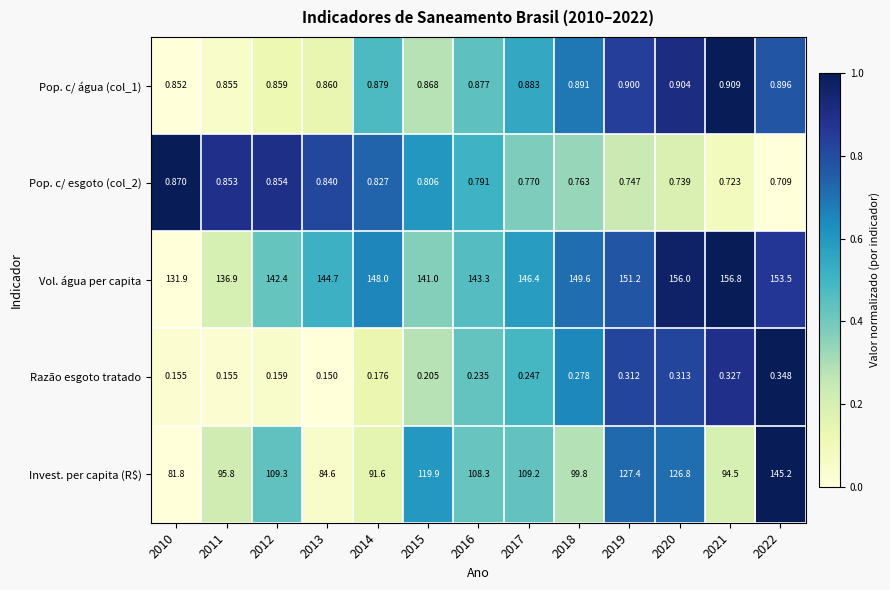

Which label corresponds to the largest value in the chart?

2021